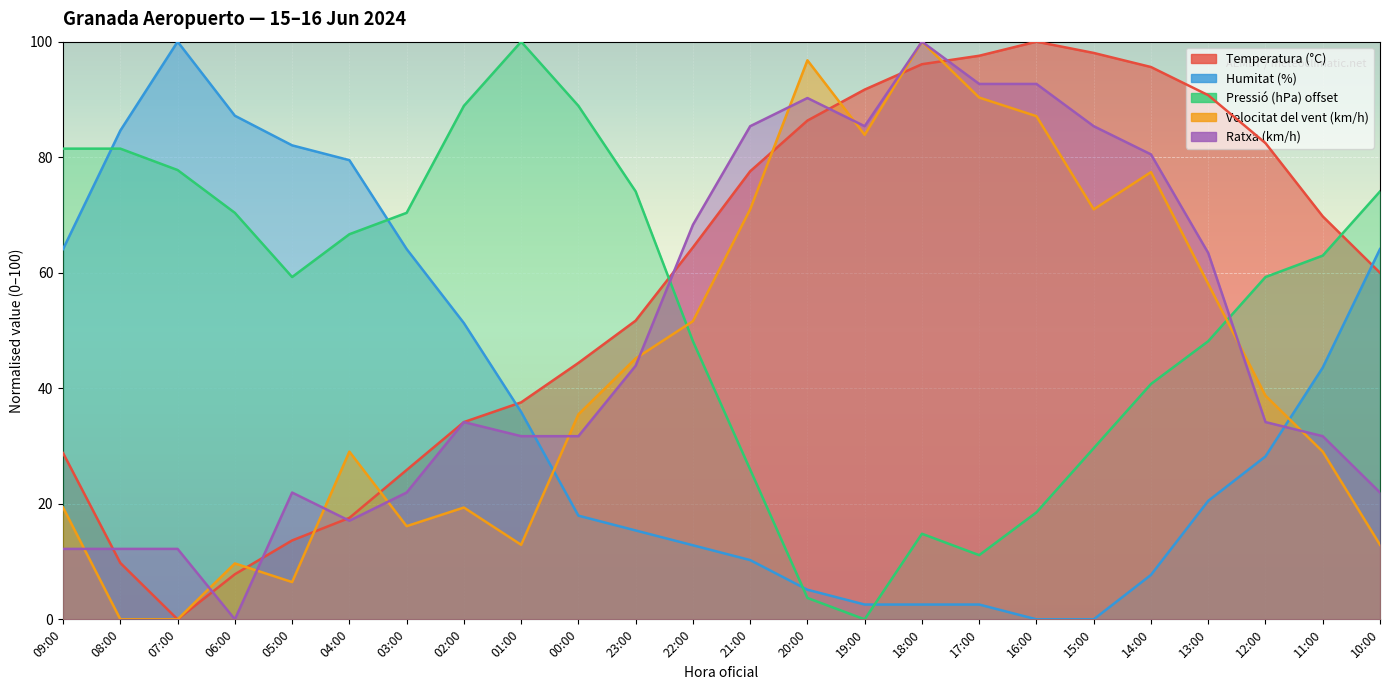

Is the value of Temperatura (°C) at 09:00 greater than the value of Humitat (%) at 11:00?

No